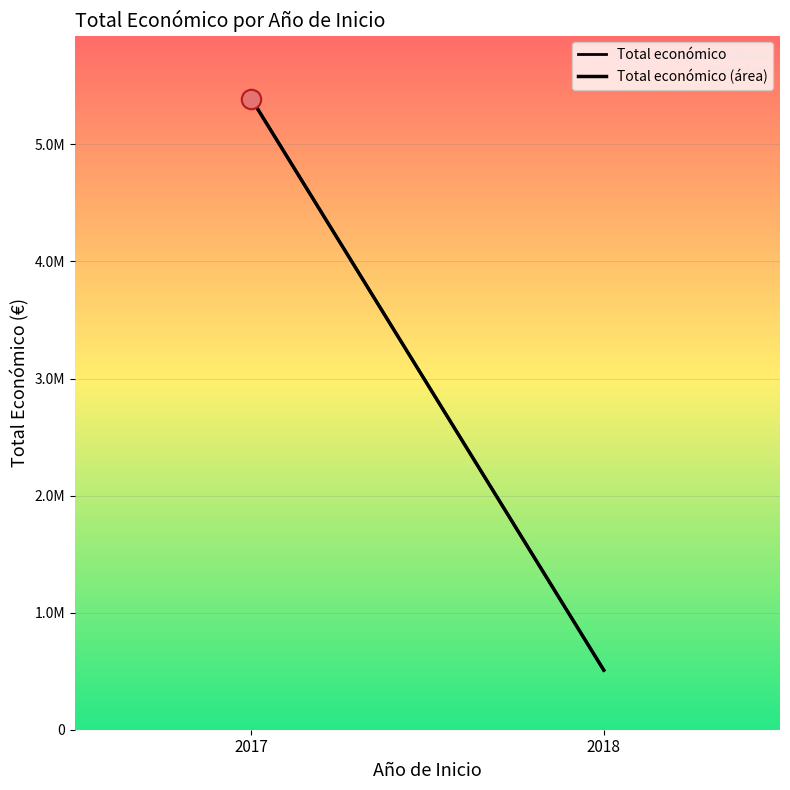

Reading right to left, what are all the values shown in this chart?

Total económico: 508915	5390598
Total económico (área): 508915	5390598